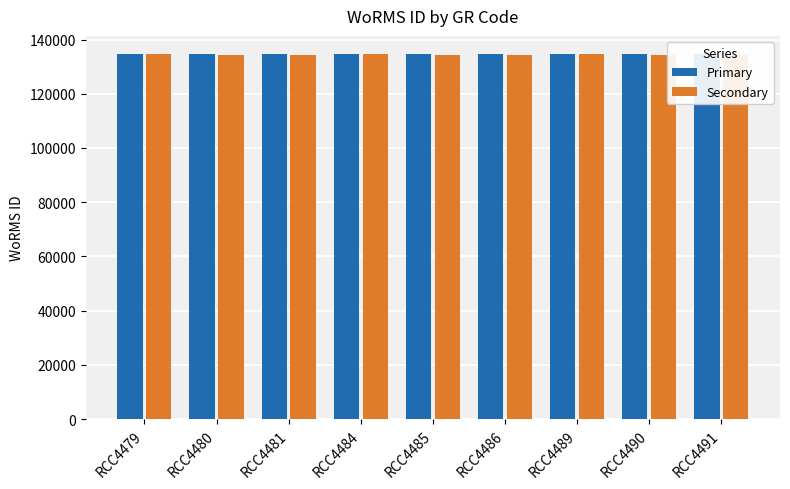

Which series has the largest total across all categories?

Primary